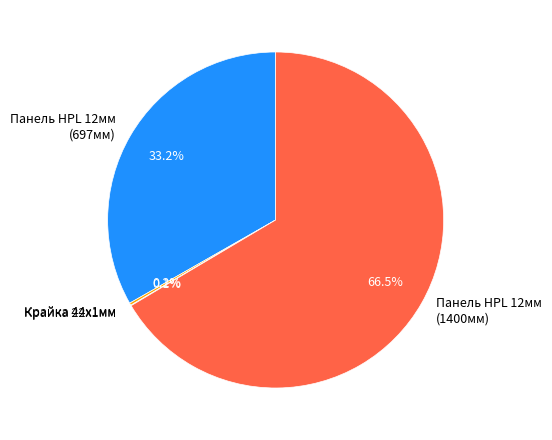

Is there a majority slice in this chart?

Yes